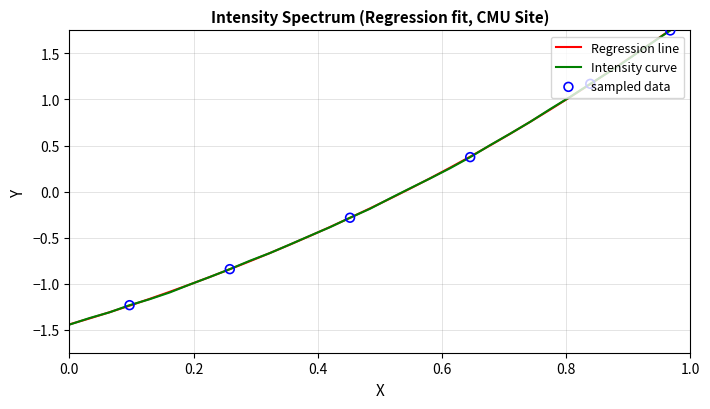

Which series has the largest total across all categories?

Intensity